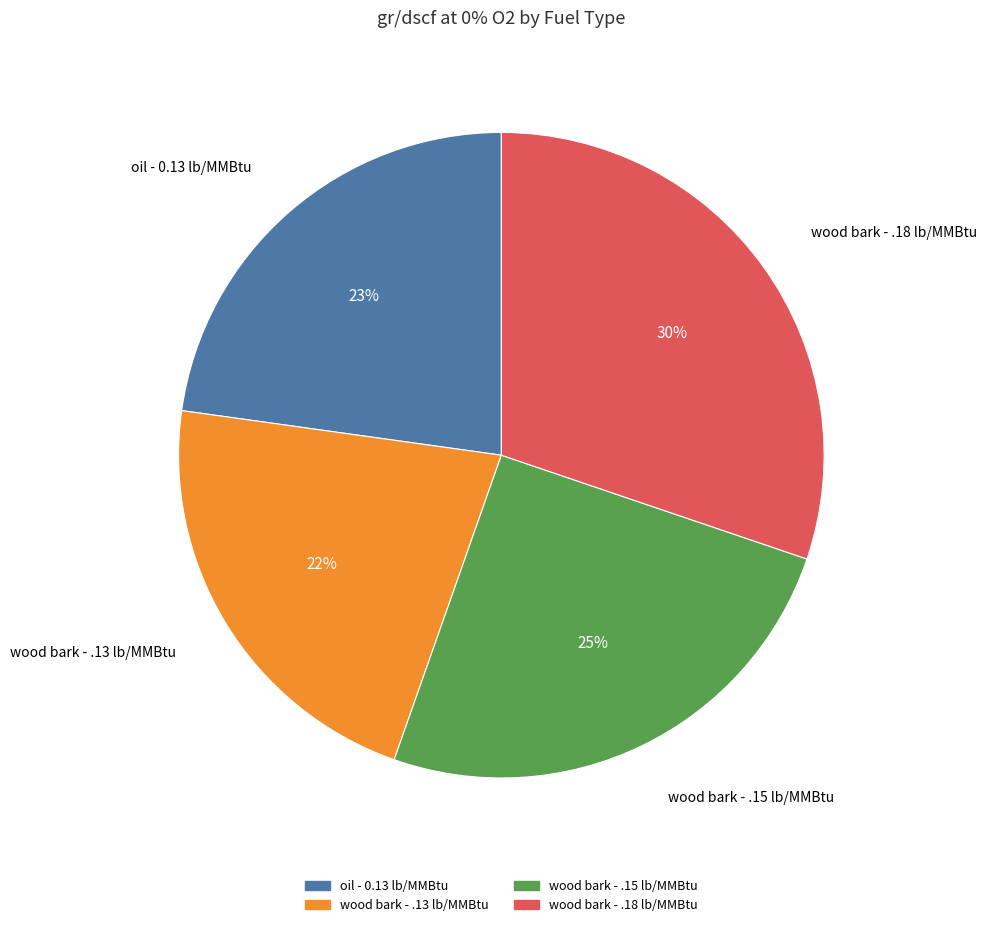

Which category has the smallest portion of the pie?

wood bark - .13 lb/MMBtu